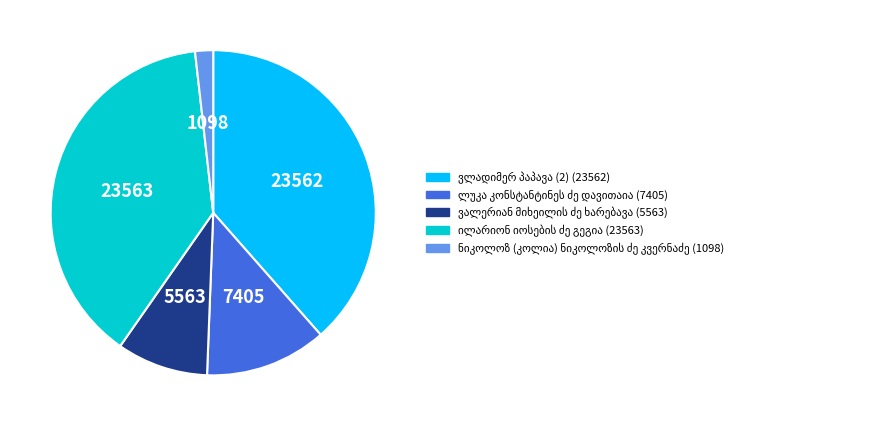

Is there a majority slice in this chart?

No